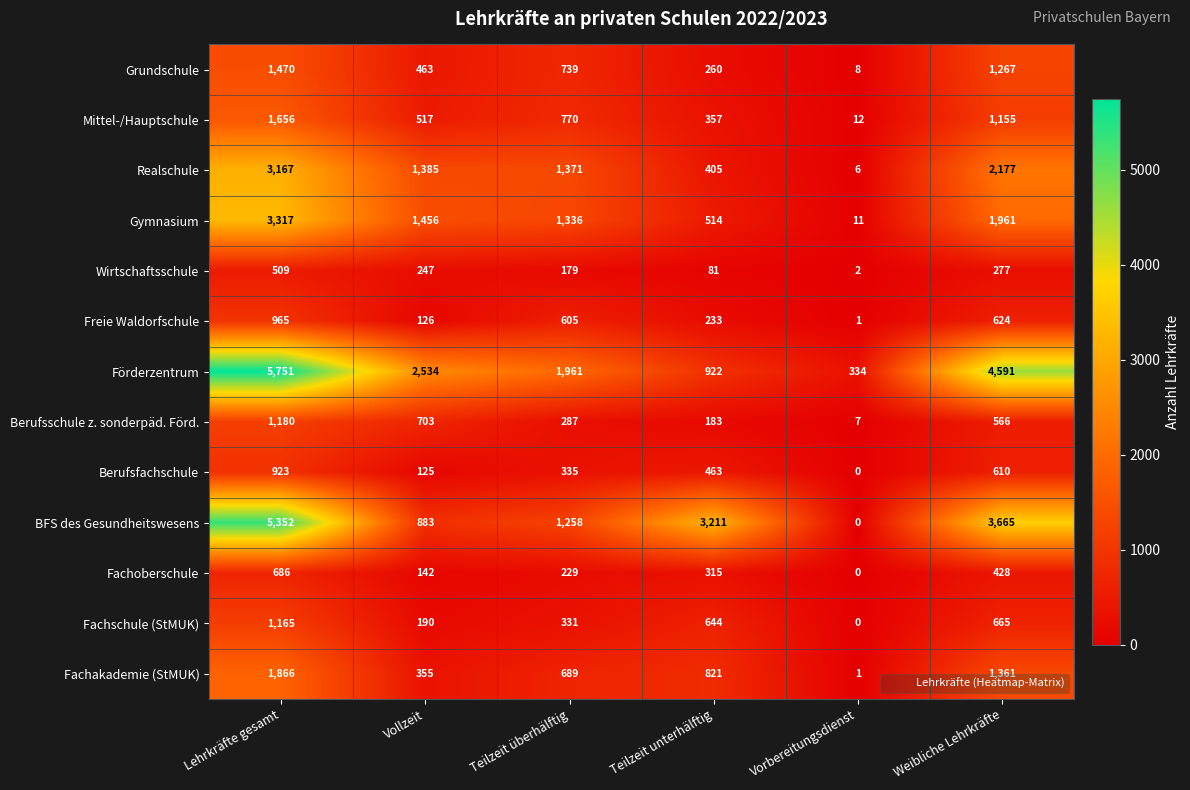

What is the approximate value of BFS des Gesundheitswesens at Weibliche Lehrkräfte?

3665